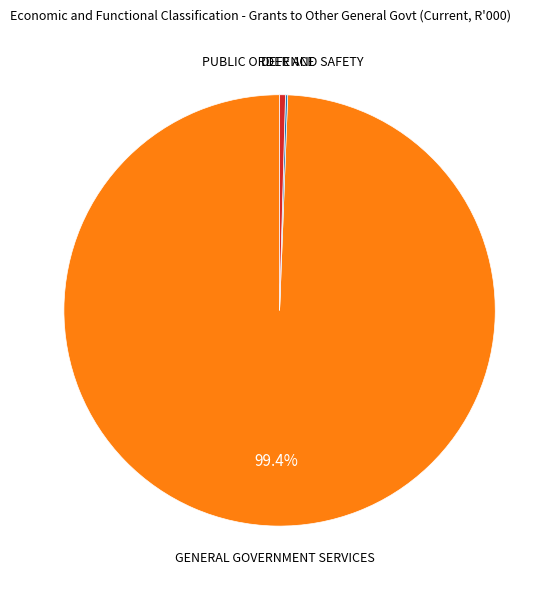

What is the largest slice in the pie chart?

GENERAL GOVERNMENT SERVICES